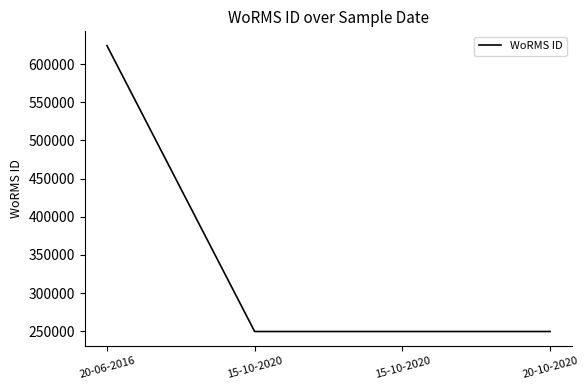

Does the chart have visible grid lines?

No